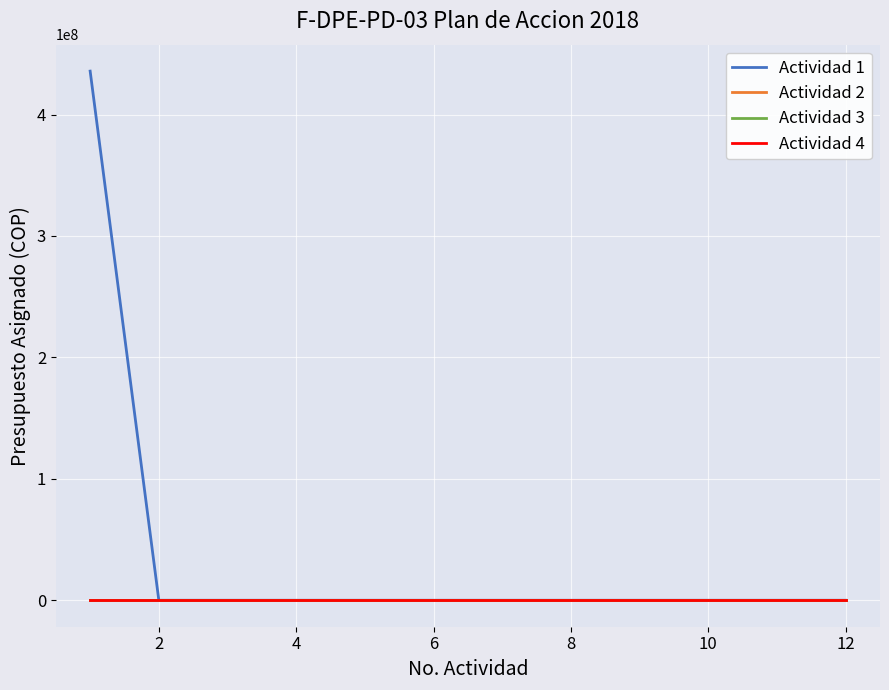

Is this an area chart (filled region under the line)?

No